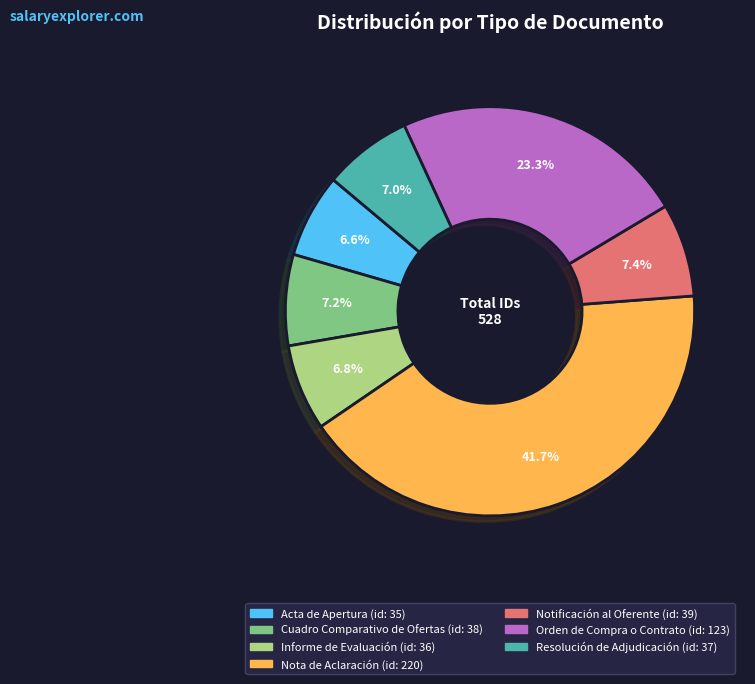

Which category has the biggest portion of the pie?

Nota de Aclaración